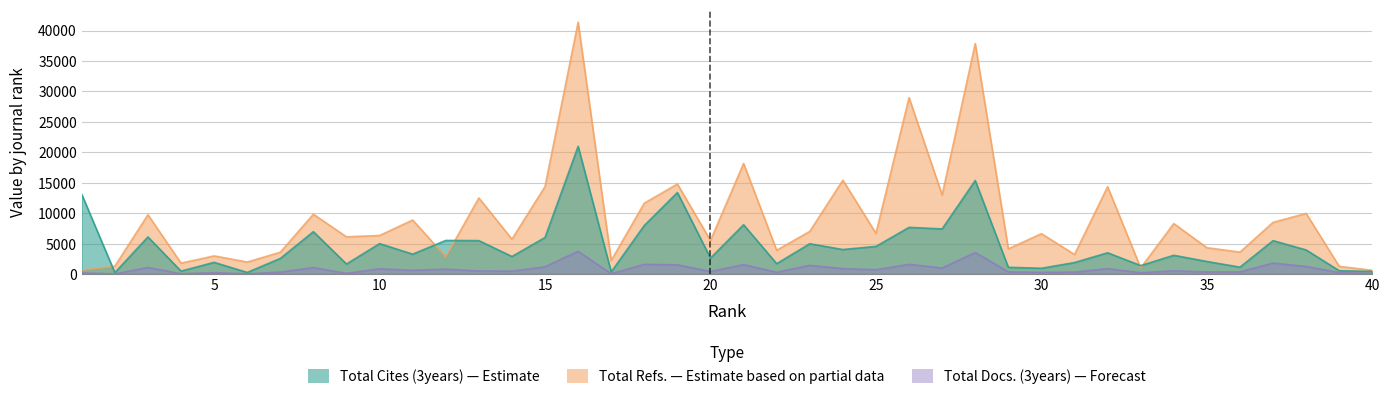

What is the value of the Total Cites (3years) point at the 33rd from the left?

1383